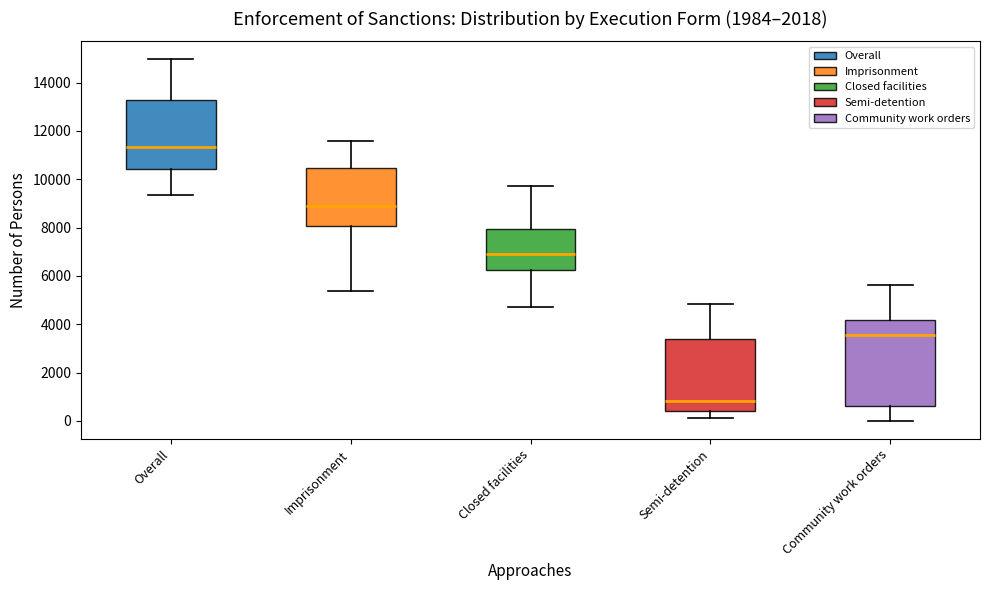

Reading left to right, read every box against the y-axis: the position of its median line, the range the box covers, and the ends of its whiskers. The values are not printed on the chart, so give them approximately, as read against the axis.

Overall: median 11400, box 10400 to 13200, whiskers 9400 to 15000
Imprisonment: median 8800, box 8000 to 10400, whiskers 5400 to 11600
Closed facilities: median 7000, box 6200 to 8000, whiskers 4800 to 9800
Semi-detention: median 800, box 400 to 3400, whiskers 200 to 4800
Community work orders: median 3600, box 600 to 4200, whiskers 0 to 5600